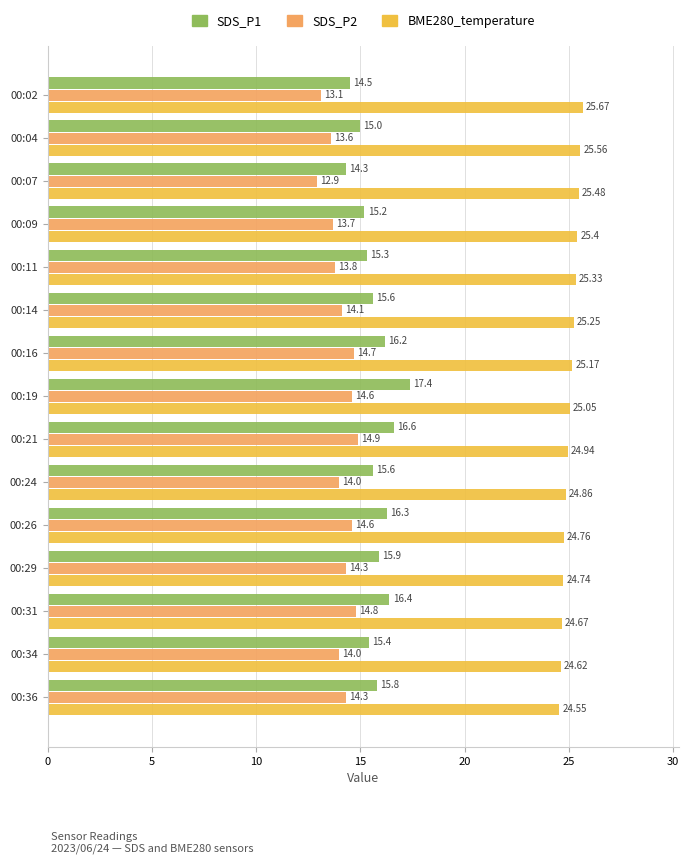

Which series has the largest total across all categories?

BME280_temperature